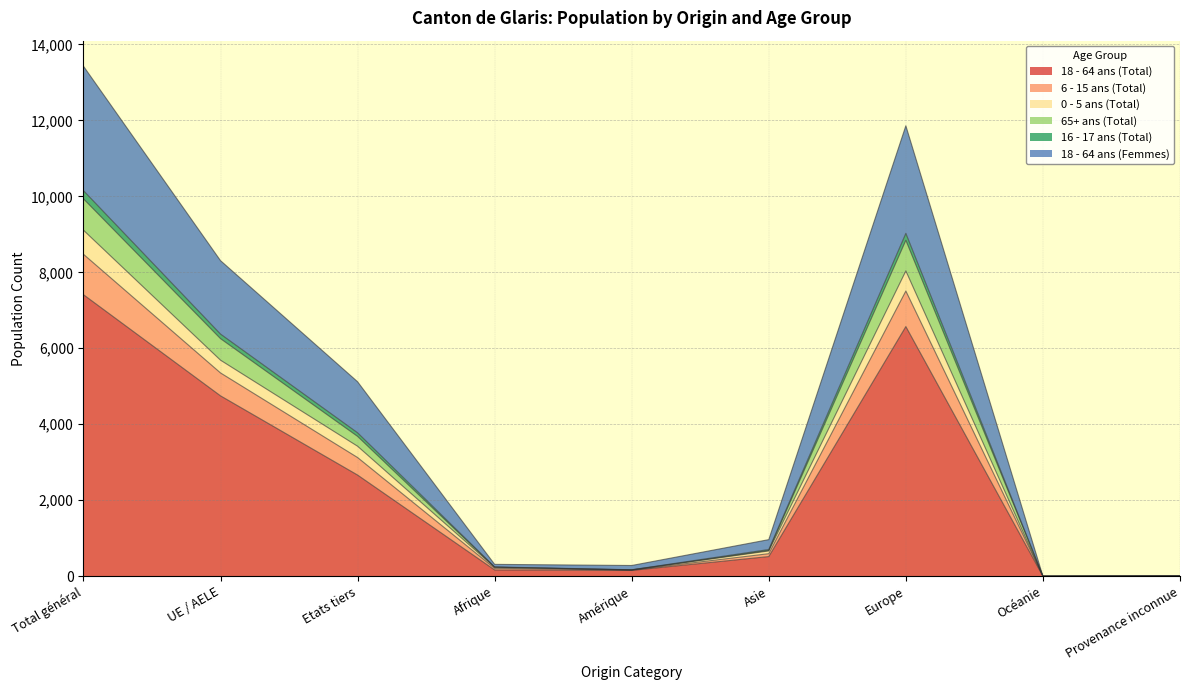

Read the 6 - 15 ans (Total) value at Océanie.

1